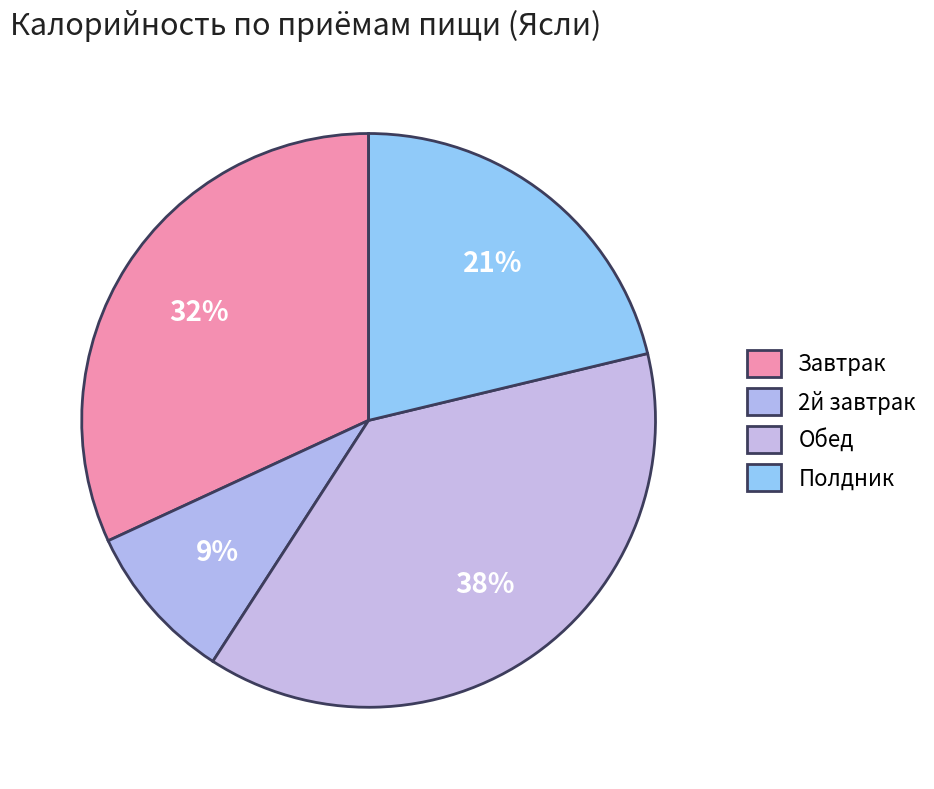

What percentage is the 2й завтрак slice, to the nearest percent?

9%